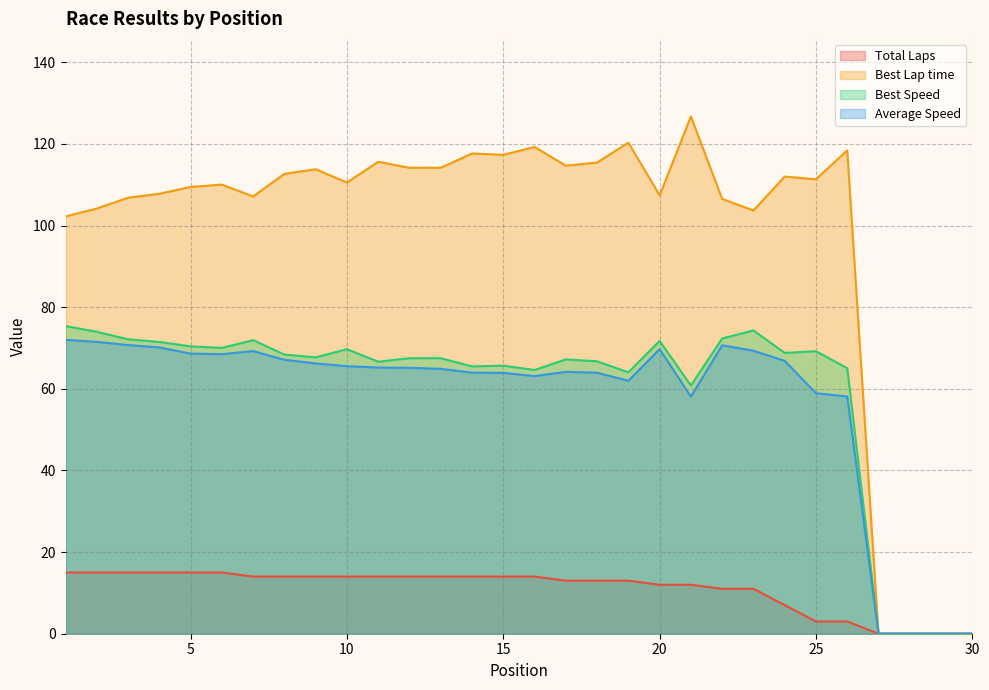

In Best Lap time, how many points are higher than both neighbors (excluding endpoints)?

9